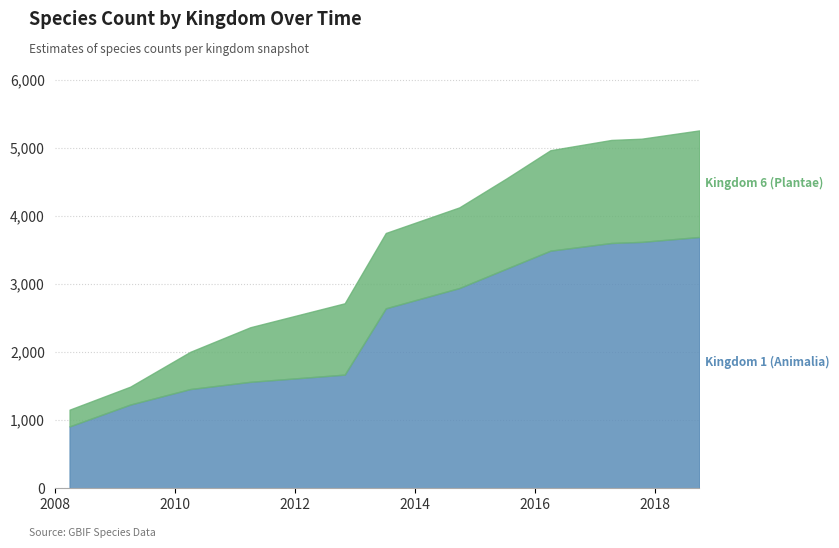

What is the change in value from 2015-07-13 to 2017-10-12?

+393